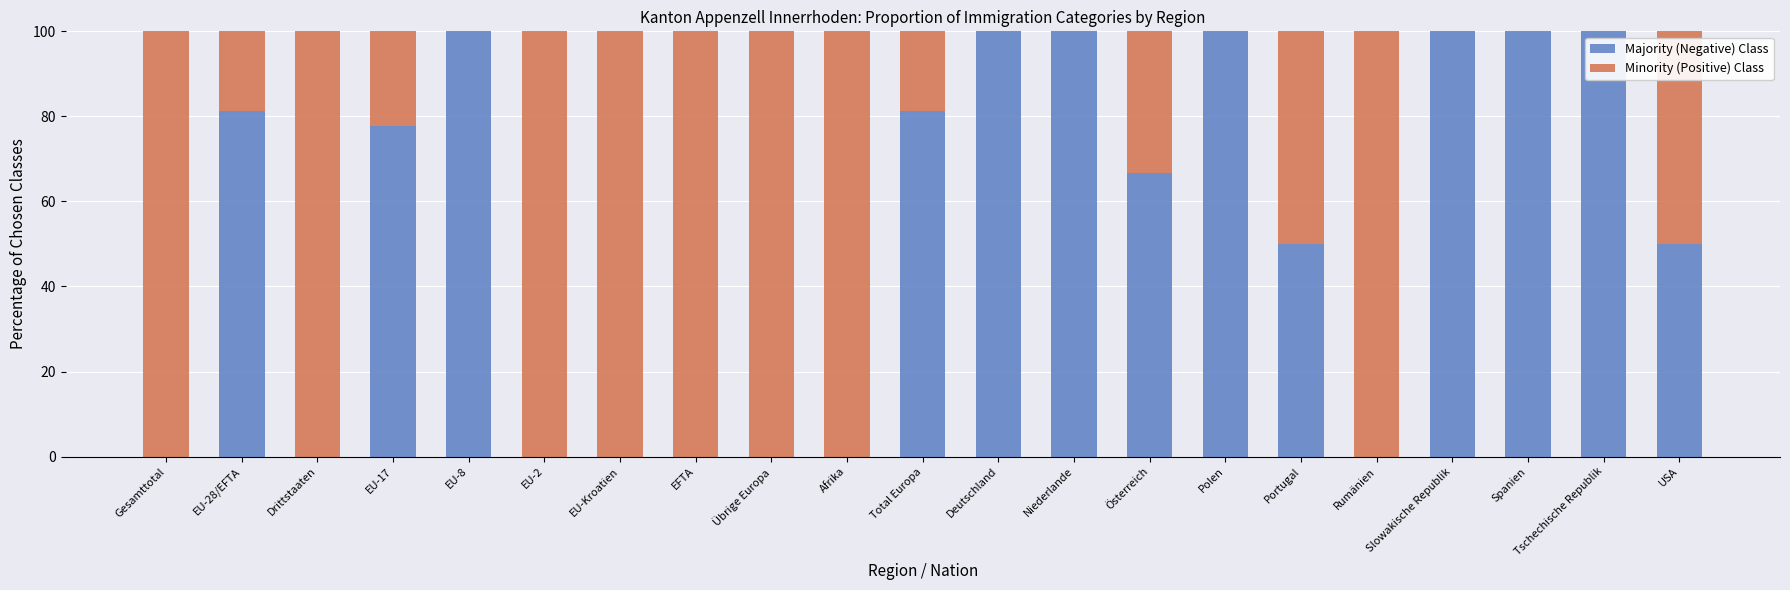

What is the total value across all series at EU-17?

100.0